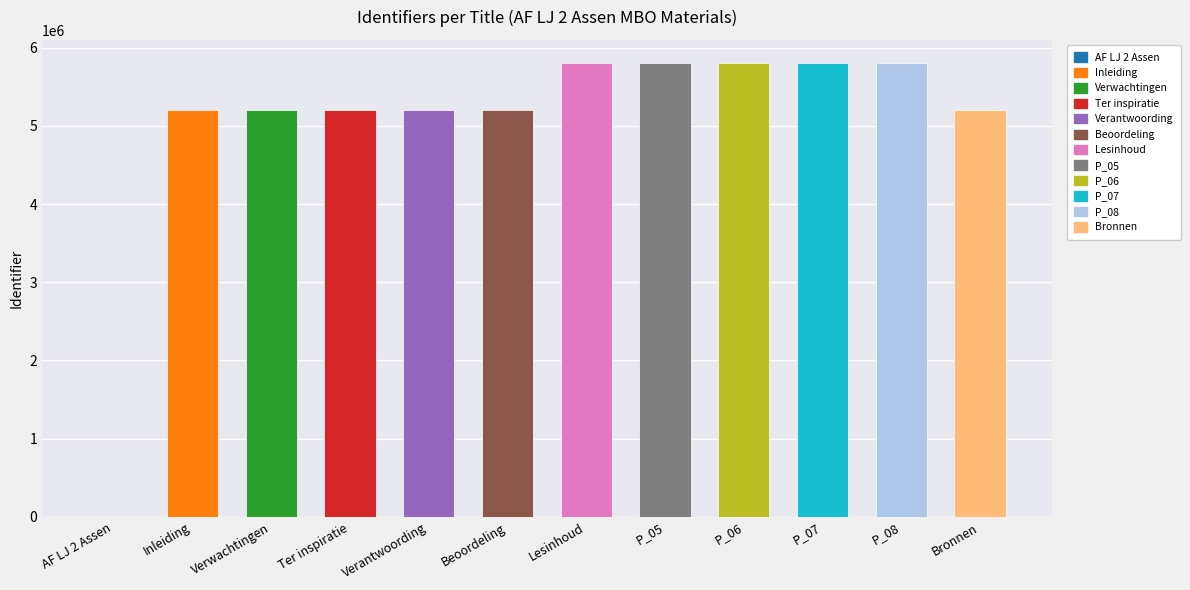

Is it true that the value at AF LJ 2 Assen is 0?

True